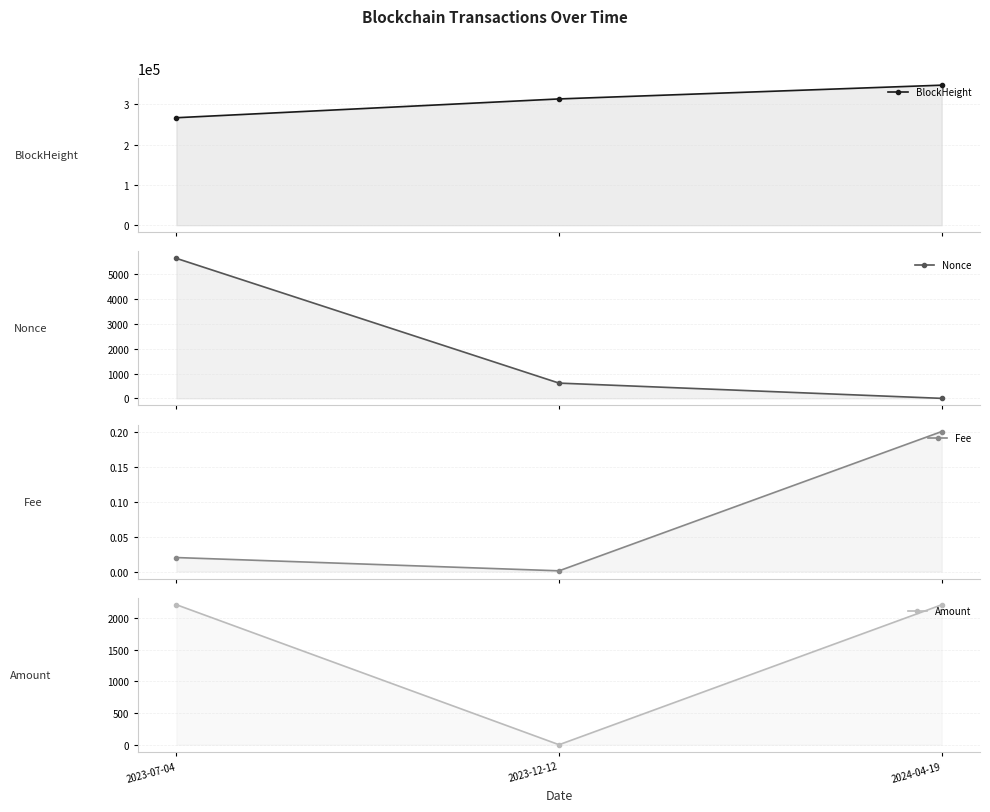

Which series has the largest range (max minus min)?

BlockHeight